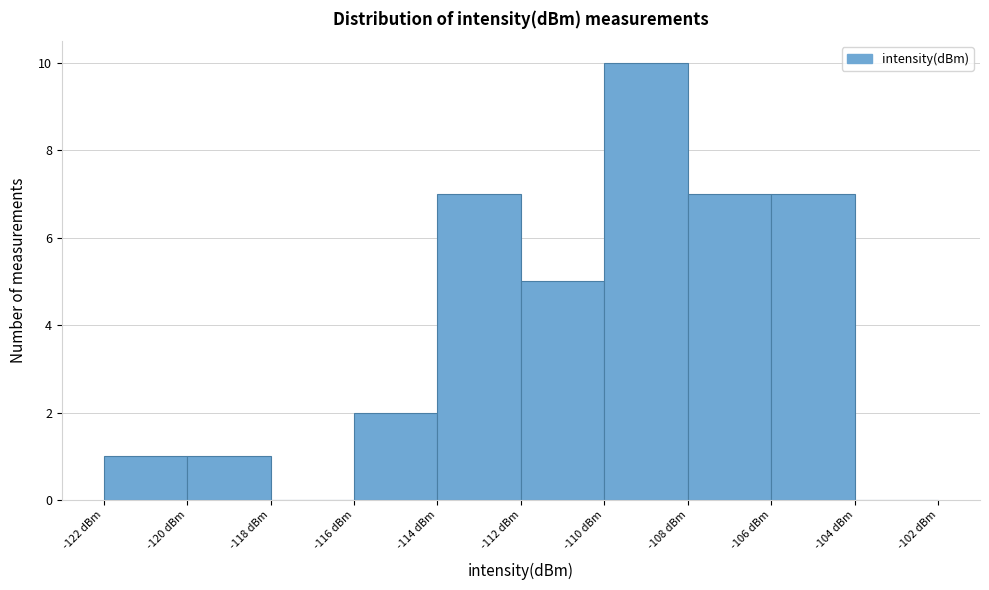

Reading right to left, extract all data points from this chart.

-104 dBm=0	-106 dBm=7	-108 dBm=7	-110 dBm=10	-112 dBm=5	-114 dBm=7	-116 dBm=2	-118 dBm=0	-120 dBm=1	-122 dBm=1